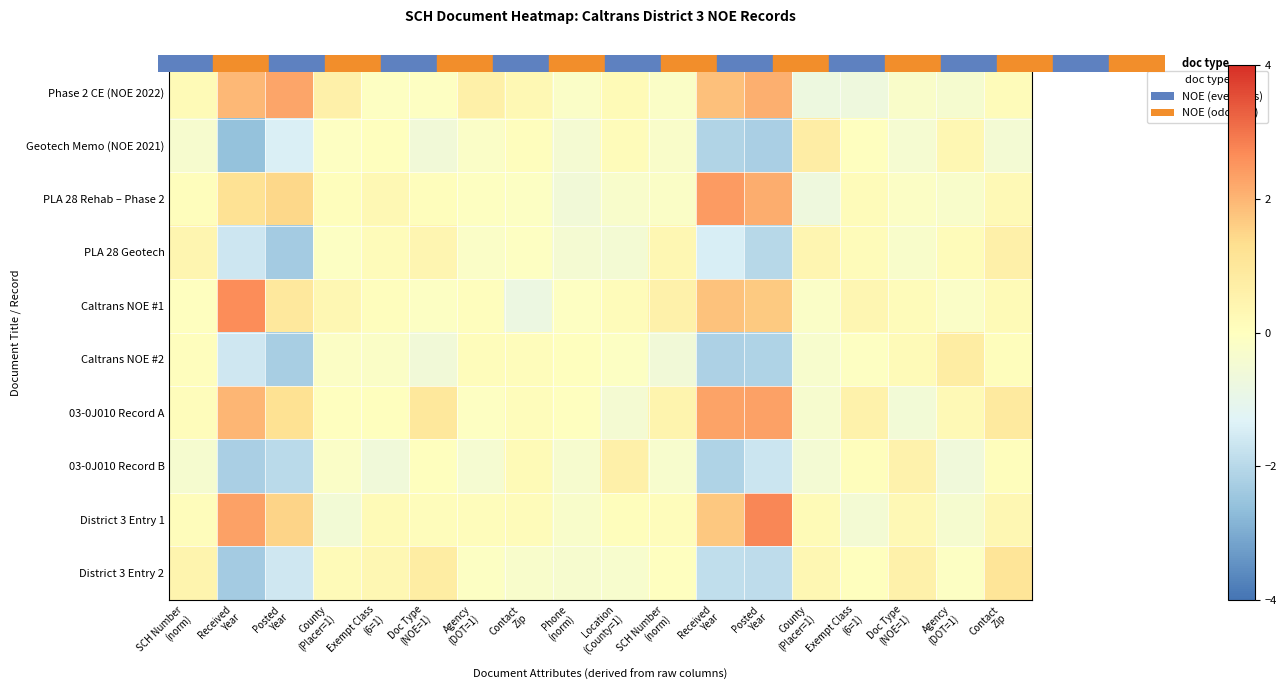

Reading left to right, what are all the values shown in this chart?

Phase 2 CE (NOE 2022): SCH Number
(norm)=0.2	Received
Year=1.9	Posted
Year=2.3	County
(Placer=1)=0.6	Exempt Class
(6=1)=-0.1	Doc Type
(NOE=1)=-0.1	Agency
(DOT=1)=0.6	Contact
Zip=0.3	Phone
(norm)=-0.2	Location
(County=1)=0.2	SCH Number
(norm)=-0.2	Received
Year=1.8	Posted
Year=2.1	County
(Placer=1)=-0.8	Exempt Class
(6=1)=-0.7	Doc Type
(NOE=1)=-0.2	Agency
(DOT=1)=-0.4	Contact
Zip=0.1
Geotech Memo (NOE 2021): SCH Number
(norm)=-0.4	Received
Year=-2.6	Posted
Year=-1.4	County
(Placer=1)=-0.1	Exempt Class
(6=1)=0.0	Doc Type
(NOE=1)=-0.6	Agency
(DOT=1)=-0.2	Contact
Zip=0.0	Phone
(norm)=-0.5	Location
(County=1)=0.2	SCH Number
(norm)=-0.2	Received
Year=-2.1	Posted
Year=-2.2	County
(Placer=1)=0.7	Exempt Class
(6=1)=-0.0	Doc Type
(NOE=1)=-0.4	Agency
(DOT=1)=0.3	Contact
Zip=-0.5
PLA 28 Rehab – Phase 2: SCH Number
(norm)=0.1	Received
Year=1.2	Posted
Year=1.5	County
(Placer=1)=0.1	Exempt Class
(6=1)=0.3	Doc Type
(NOE=1)=0.1	Agency
(DOT=1)=-0.0	Contact
Zip=-0.1	Phone
(norm)=-0.6	Location
(County=1)=-0.3	SCH Number
(norm)=-0.2	Received
Year=2.4	Posted
Year=2.1	County
(Placer=1)=-0.7	Exempt Class
(6=1)=0.1	Doc Type
(NOE=1)=-0.2	Agency
(DOT=1)=-0.3	Contact
Zip=0.2
PLA 28 Geotech: SCH Number
(norm)=0.4	Received
Year=-1.6	Posted
Year=-2.3	County
(Placer=1)=-0.1	Exempt Class
(6=1)=0.1	Doc Type
(NOE=1)=0.4	Agency
(DOT=1)=-0.2	Contact
Zip=-0.1	Phone
(norm)=-0.4	Location
(County=1)=-0.5	SCH Number
(norm)=0.3	Received
Year=-1.5	Posted
Year=-2.0	County
(Placer=1)=0.4	Exempt Class
(6=1)=0.1	Doc Type
(NOE=1)=-0.3	Agency
(DOT=1)=0.1	Contact
Zip=0.6
Caltrans NOE #1: SCH Number
(norm)=-0.0	Received
Year=2.6	Posted
Year=1.0	County
(Placer=1)=0.3	Exempt Class
(6=1)=0.0	Doc Type
(NOE=1)=-0.1	Agency
(DOT=1)=0.0	Contact
Zip=-0.8	Phone
(norm)=-0.1	Location
(County=1)=0.1	SCH Number
(norm)=0.6	Received
Year=1.8	Posted
Year=1.7	County
(Placer=1)=-0.2	Exempt Class
(6=1)=0.4	Doc Type
(NOE=1)=0.1	Agency
(DOT=1)=-0.2	Contact
Zip=0.2
Caltrans NOE #2: SCH Number
(norm)=0.0	Received
Year=-1.6	Posted
Year=-2.3	County
(Placer=1)=-0.1	Exempt Class
(6=1)=-0.2	Doc Type
(NOE=1)=-0.6	Agency
(DOT=1)=0.1	Contact
Zip=0.1	Phone
(norm)=0.0	Location
(County=1)=-0.1	SCH Number
(norm)=-0.6	Received
Year=-2.2	Posted
Year=-2.1	County
(Placer=1)=-0.3	Exempt Class
(6=1)=-0.1	Doc Type
(NOE=1)=0.2	Agency
(DOT=1)=0.8	Contact
Zip=0.1
03-0J010 Record A: SCH Number
(norm)=0.1	Received
Year=2.0	Posted
Year=1.2	County
(Placer=1)=-0.0	Exempt Class
(6=1)=0.0	Doc Type
(NOE=1)=1.0	Agency
(DOT=1)=-0.1	Contact
Zip=0.1	Phone
(norm)=-0.0	Location
(County=1)=-0.5	SCH Number
(norm)=0.5	Received
Year=2.3	Posted
Year=2.3	County
(Placer=1)=-0.4	Exempt Class
(6=1)=0.6	Doc Type
(NOE=1)=-0.6	Agency
(DOT=1)=0.2	Contact
Zip=0.9
03-0J010 Record B: SCH Number
(norm)=-0.4	Received
Year=-2.2	Posted
Year=-2.0	County
(Placer=1)=-0.2	Exempt Class
(6=1)=-0.6	Doc Type
(NOE=1)=0.0	Agency
(DOT=1)=-0.4	Contact
Zip=0.2	Phone
(norm)=-0.4	Location
(County=1)=0.6	SCH Number
(norm)=-0.3	Received
Year=-2.1	Posted
Year=-1.7	County
(Placer=1)=-0.5	Exempt Class
(6=1)=0.1	Doc Type
(NOE=1)=0.5	Agency
(DOT=1)=-0.6	Contact
Zip=0.1
District 3 Entry 1: SCH Number
(norm)=0.1	Received
Year=2.3	Posted
Year=1.5	County
(Placer=1)=-0.5	Exempt Class
(6=1)=0.2	Doc Type
(NOE=1)=0.1	Agency
(DOT=1)=0.1	Contact
Zip=0.1	Phone
(norm)=-0.3	Location
(County=1)=0.1	SCH Number
(norm)=0.1	Received
Year=1.7	Posted
Year=2.7	County
(Placer=1)=0.2	Exempt Class
(6=1)=-0.5	Doc Type
(NOE=1)=0.3	Agency
(DOT=1)=-0.4	Contact
Zip=0.3
District 3 Entry 2: SCH Number
(norm)=0.5	Received
Year=-2.3	Posted
Year=-1.6	County
(Placer=1)=0.2	Exempt Class
(6=1)=0.3	Doc Type
(NOE=1)=0.8	Agency
(DOT=1)=-0.1	Contact
Zip=-0.3	Phone
(norm)=-0.4	Location
(County=1)=-0.3	SCH Number
(norm)=-0.0	Received
Year=-1.9	Posted
Year=-1.9	County
(Placer=1)=0.3	Exempt Class
(6=1)=0.0	Doc Type
(NOE=1)=0.6	Agency
(DOT=1)=-0.1	Contact
Zip=1.1